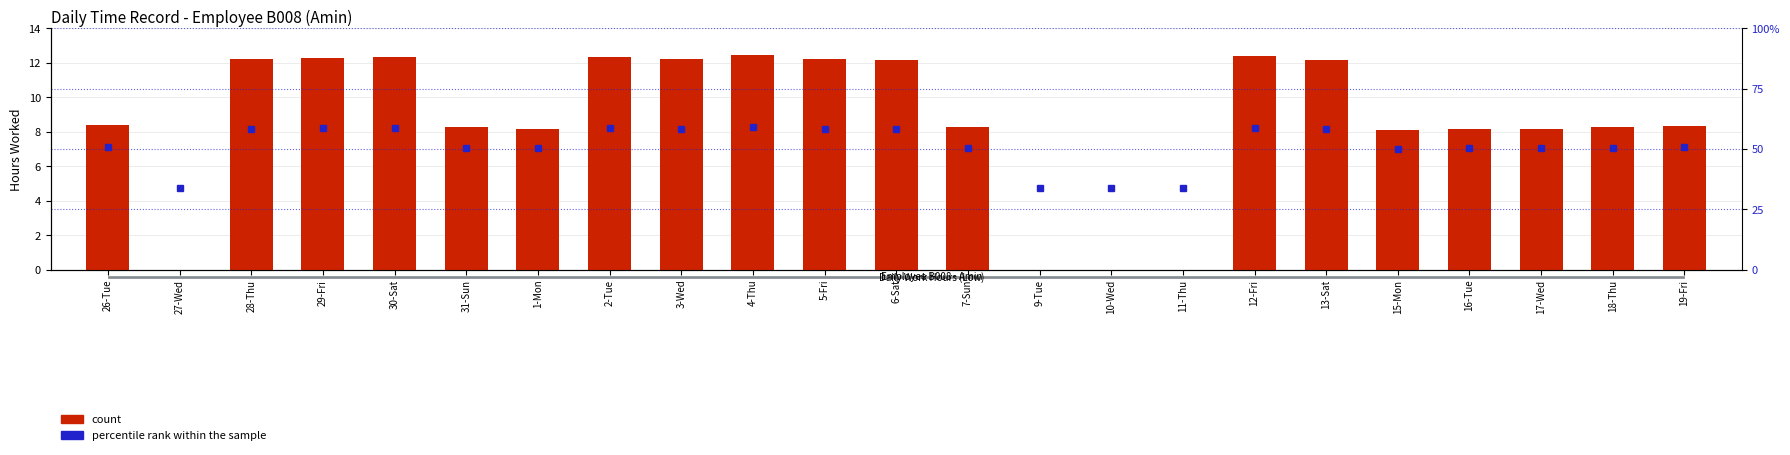

Reading left to right, list all the values displayed in this chart.

count: 8.4	0.0	12.2	12.3	12.3	8.2	8.2	12.3	12.2	12.5	12.2	12.2	8.2	0.0	0.0	0.0	12.4	12.2	8.1	8.2	8.2	8.2	8.3
percentile rank within the sample: 50.8	34.0	58.5	58.6	58.7	50.5	50.4	58.7	58.4	58.9	58.4	58.3	50.5	34.0	34.0	34.0	58.8	58.3	50.2	50.4	50.3	50.5	50.6